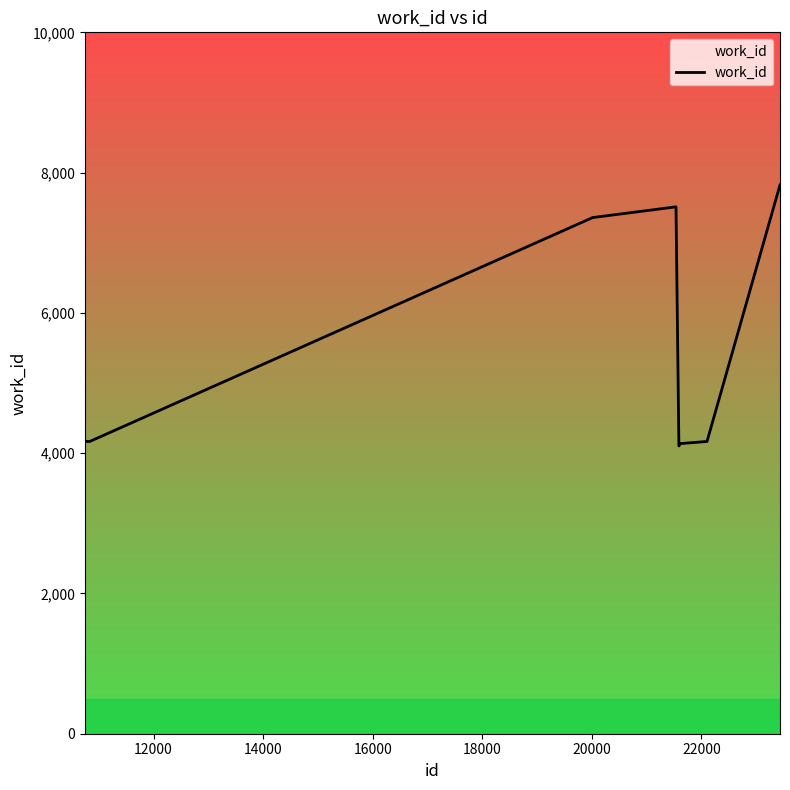

What is the minimum value shown in the chart?

4103